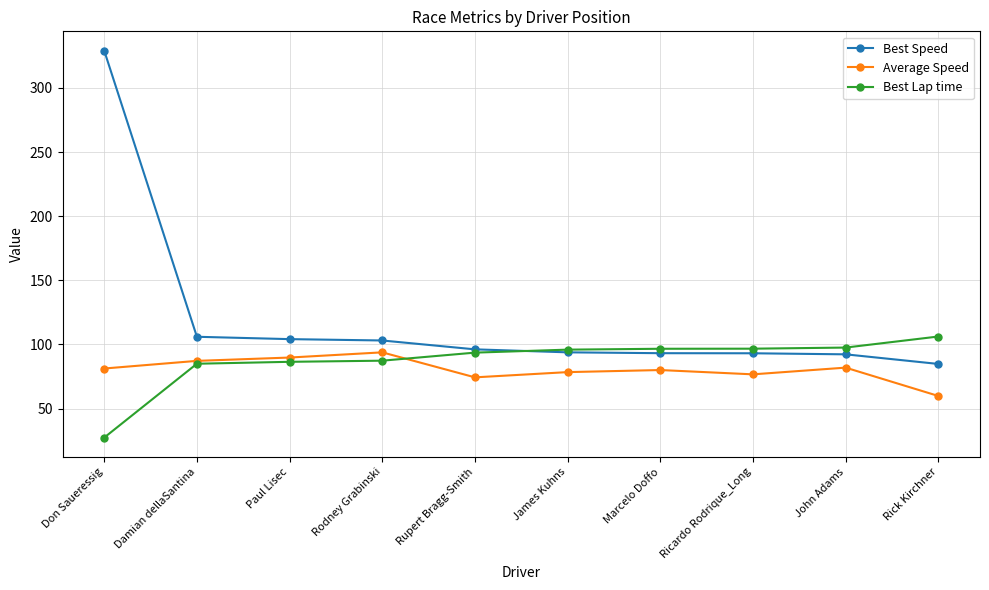

What is the total value across all series at Rupert Bragg-Smith?

264.1